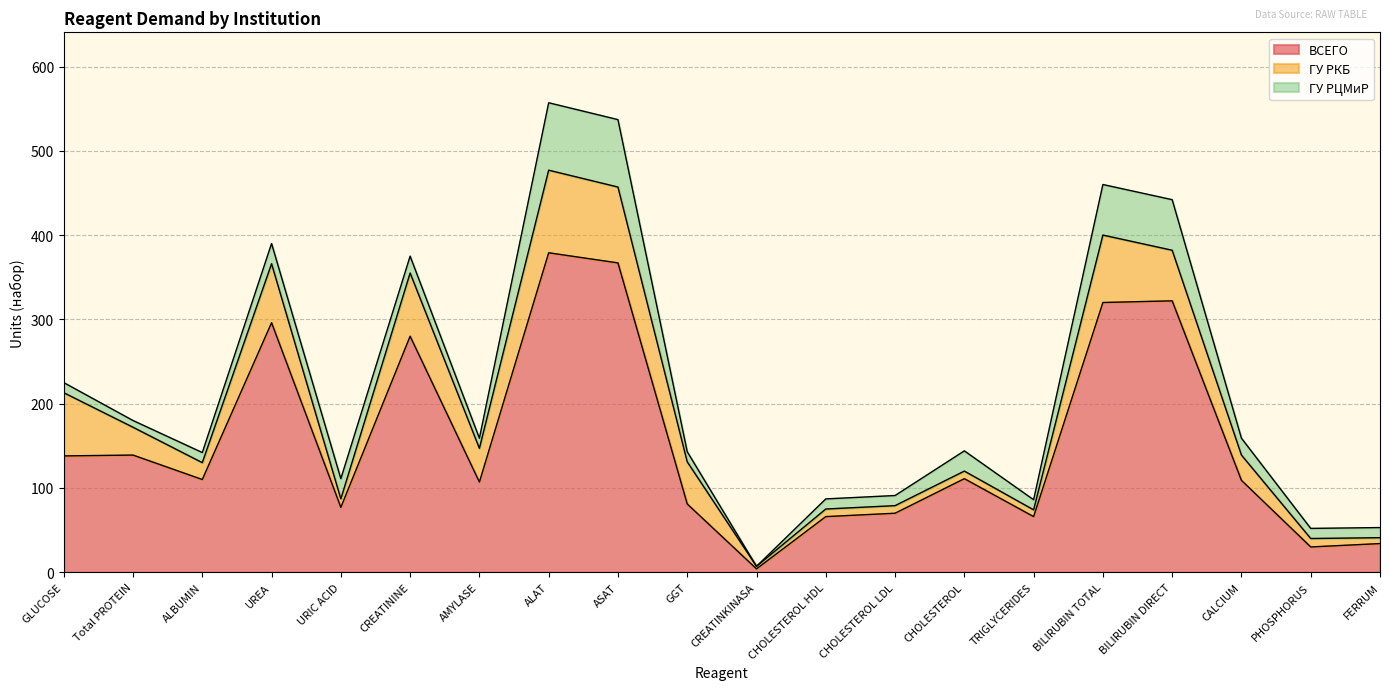

What value does the ГУ РКБ series have at BILIRUBIN DIRECT, to the nearest 10?

60